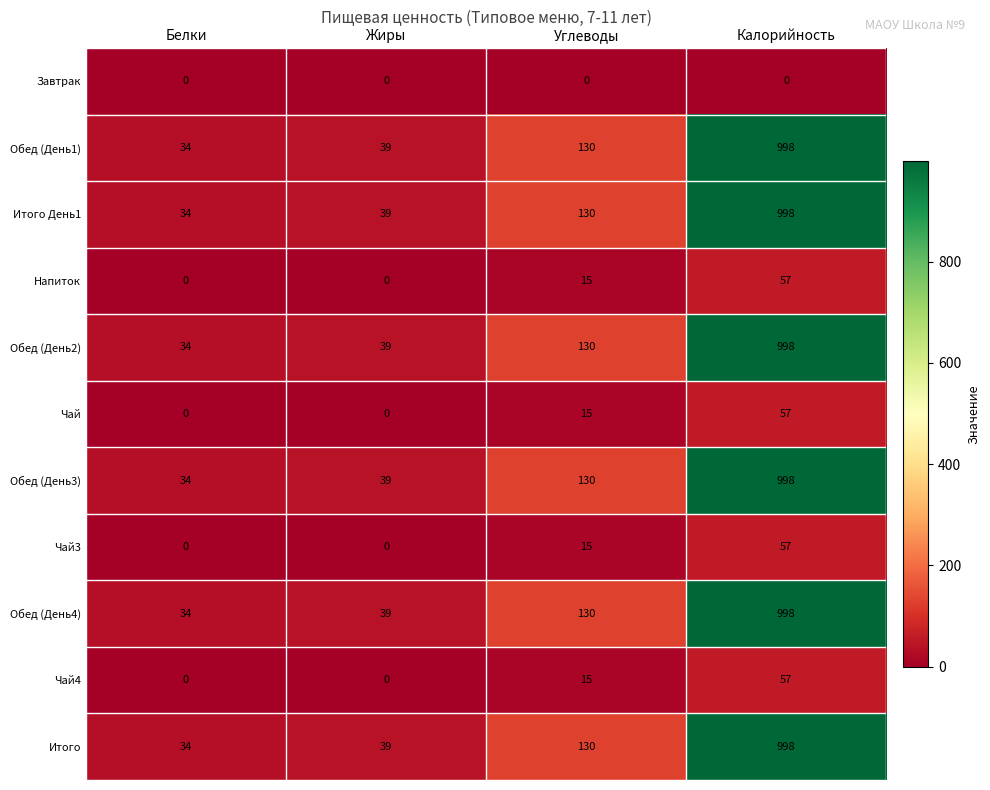

What is the spread (max minus min) of values at Калорийность?

998